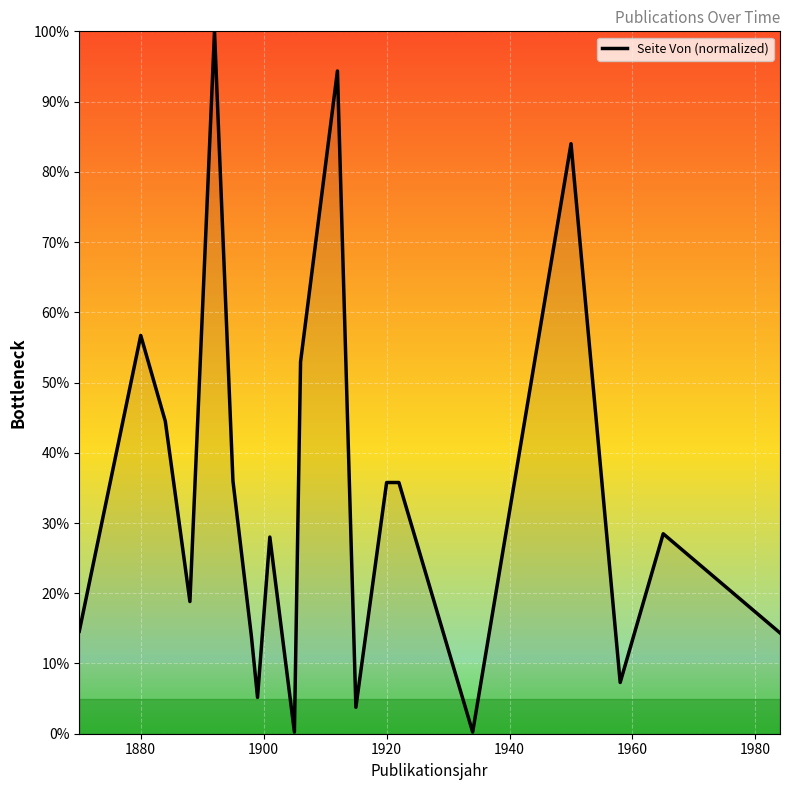

What is the difference between the maximum and minimum values?

99.8